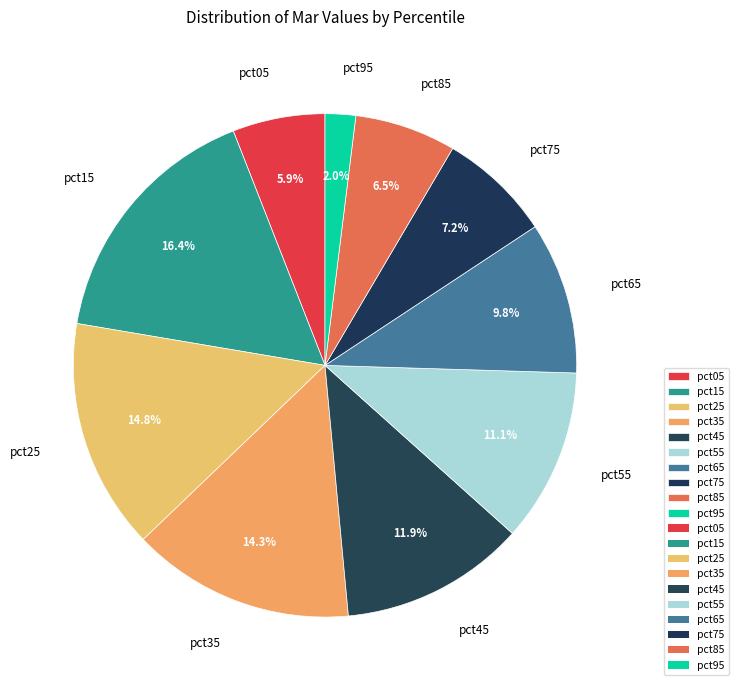

How many segments does this pie chart have?

10